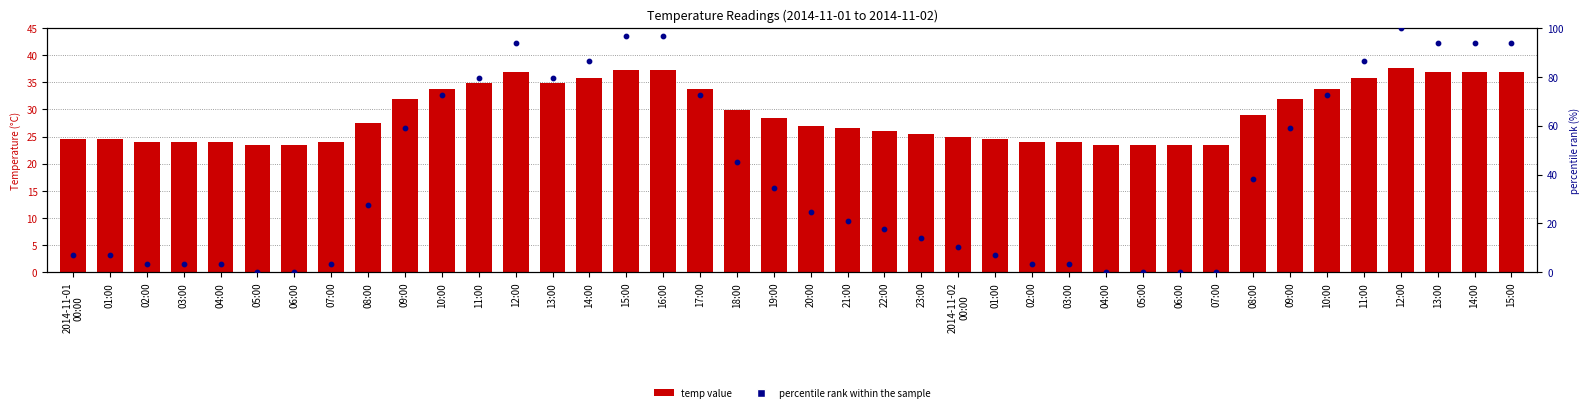

Which series has the widest spread of Y values?

percentile rank within the sample